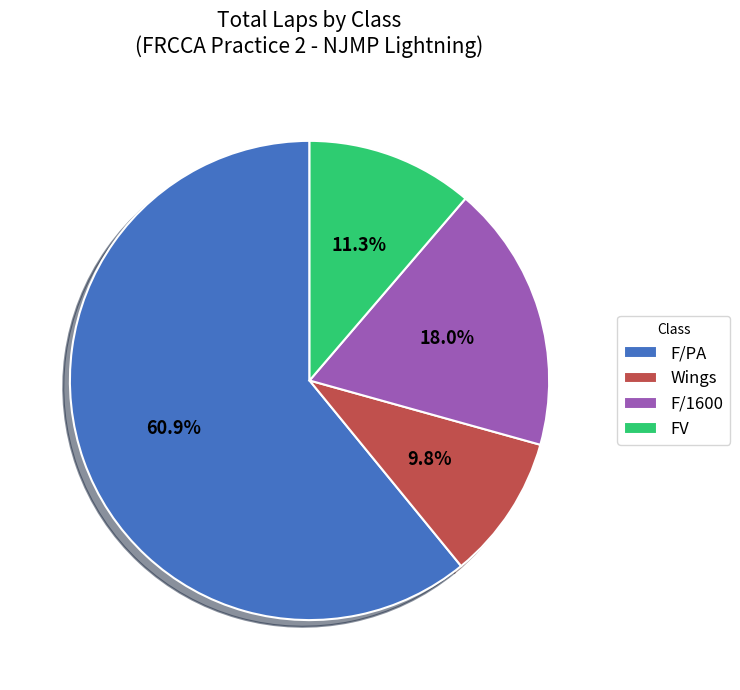

The FV slice represents 25% of the pie. True or false?

False